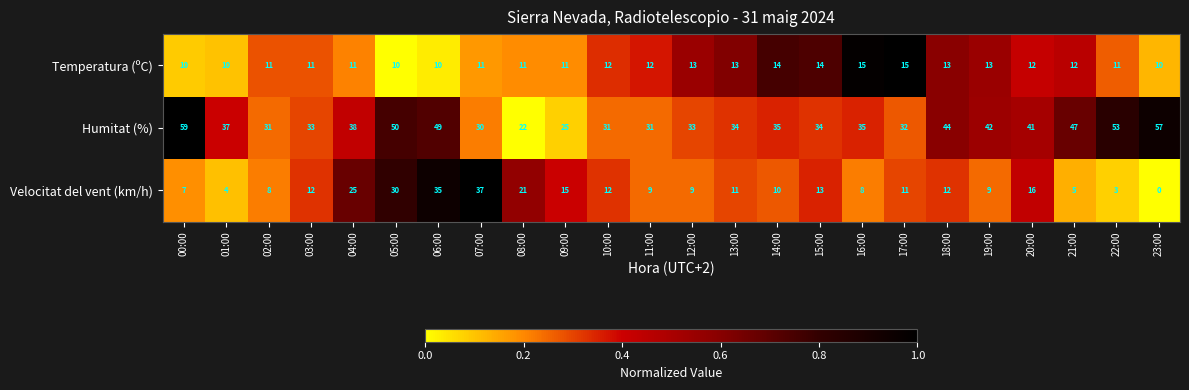

Is it true that Velocitat del vent (km/h) equals 13 at 15:00?

True